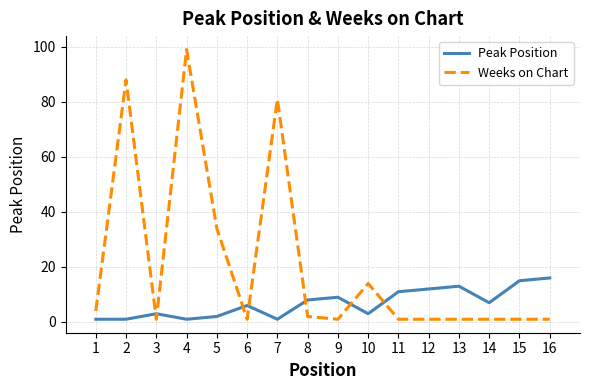

What is the sum of all Weeks on Chart values?

331